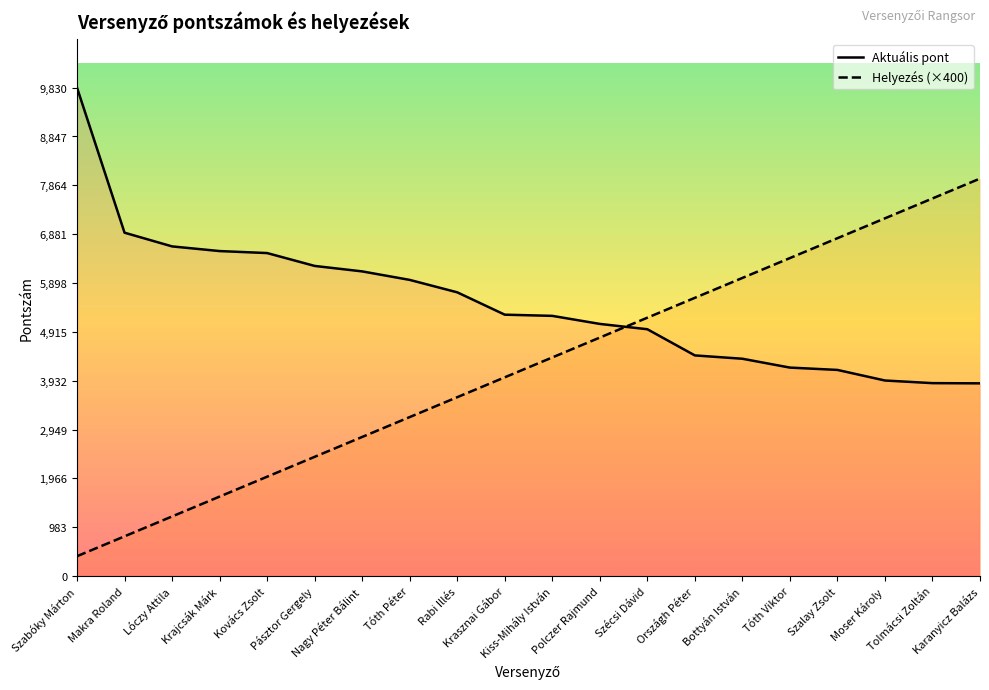

The value of Aktuális pont at Szabóky Márton is 5522. True or false?

False